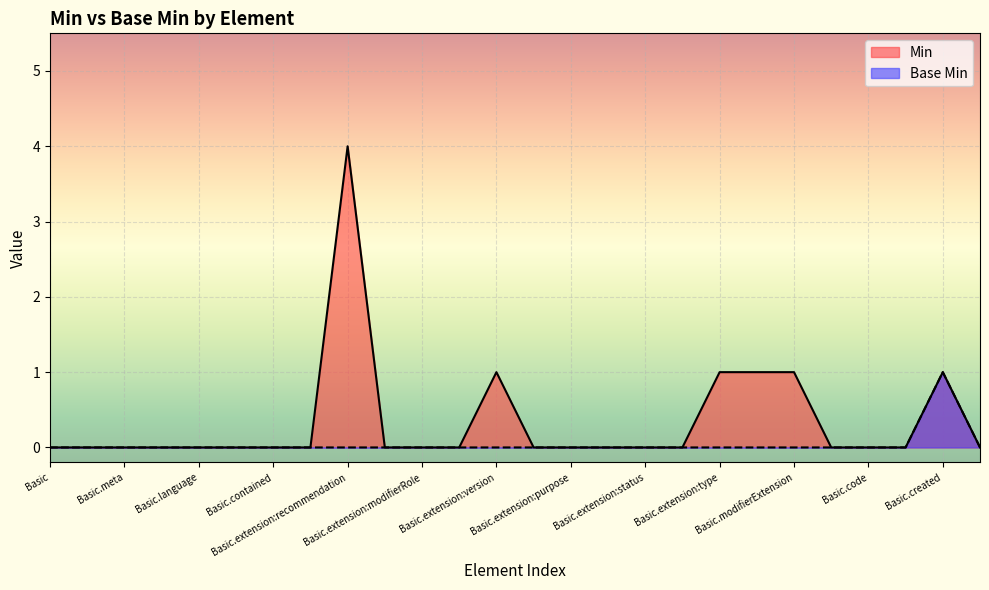

Is the value of Base Min at Basic.text greater than the value of Min at Basic.extension:recommendation?

No